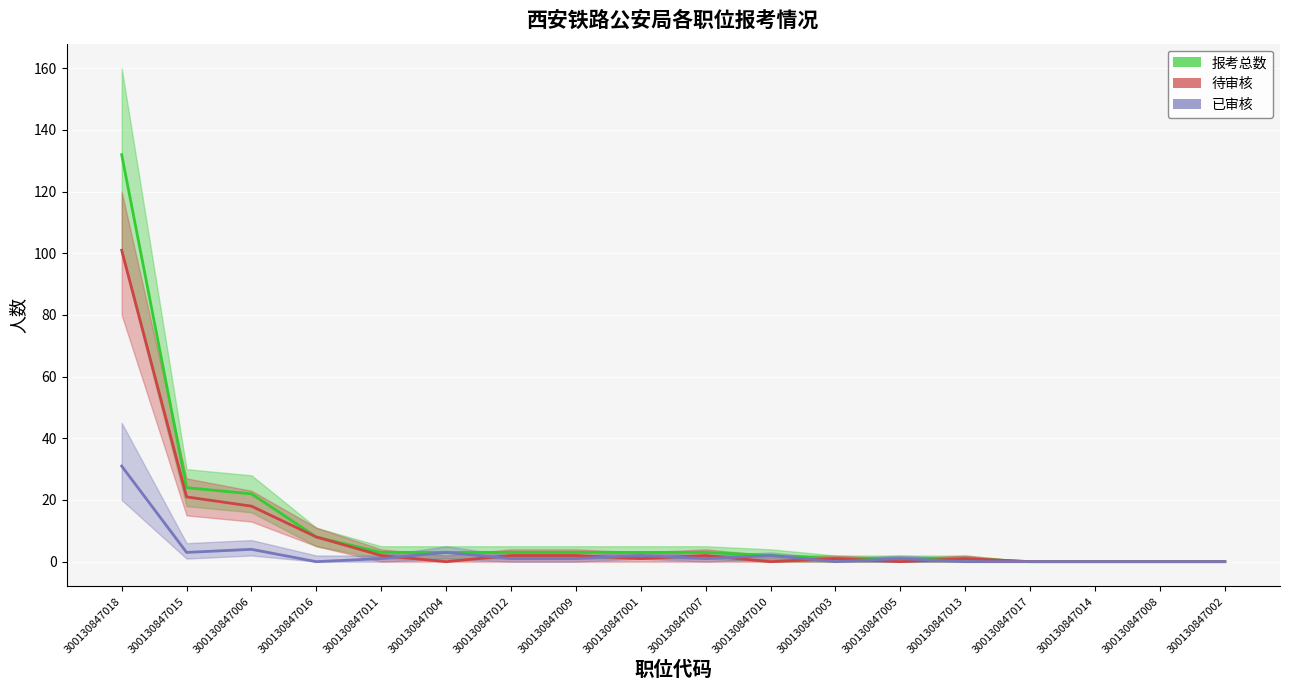

True or false: 待审核 and 已审核 cross at least once.

True